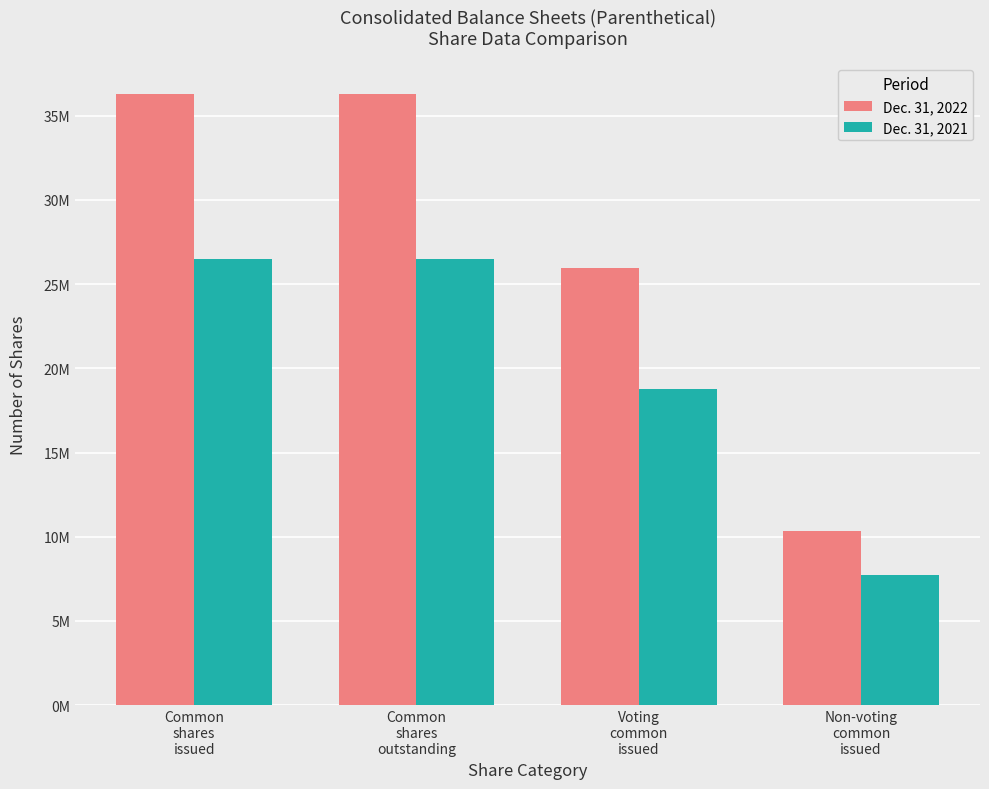

What are all the series names shown in the legend?

Dec. 31, 2022, Dec. 31, 2021